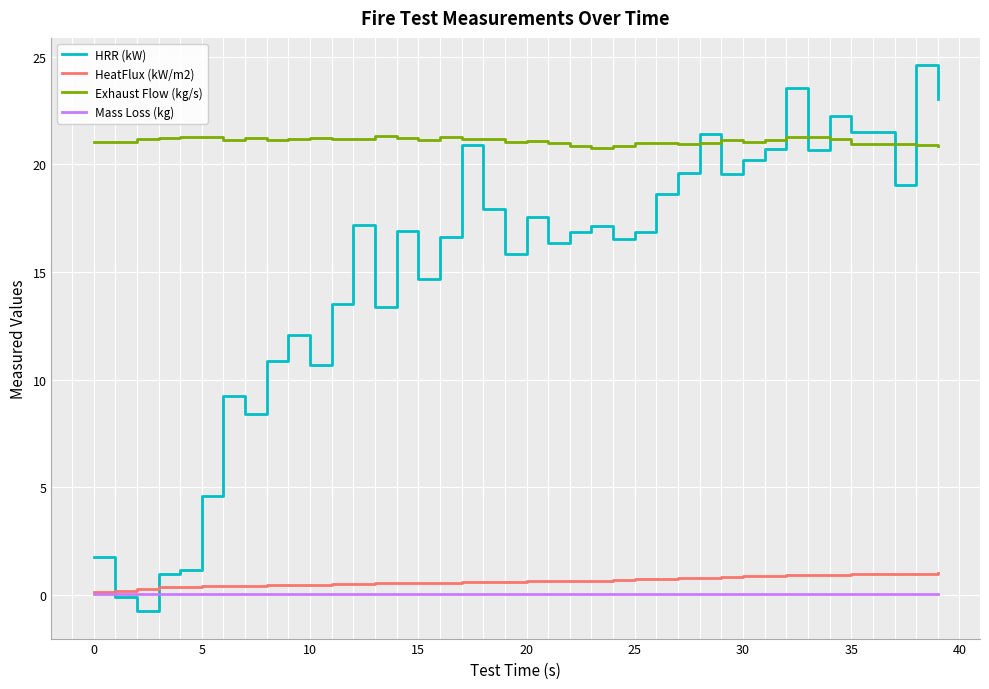

True or false: Exhaust Flow (kg/s) and HeatFlux (kW/m2) intersect in this chart.

False